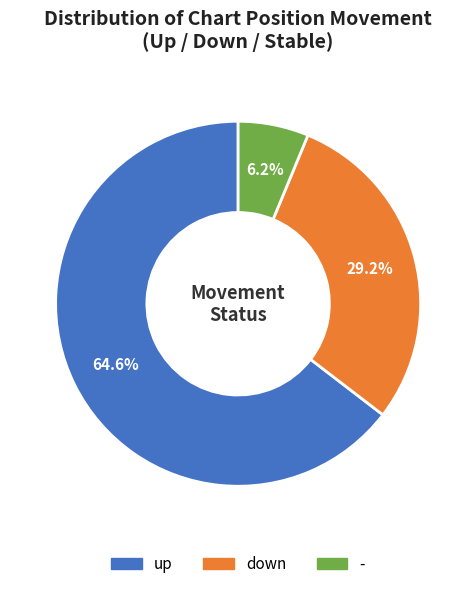

Approximately how many times larger is the value at - compared to down?

0.2